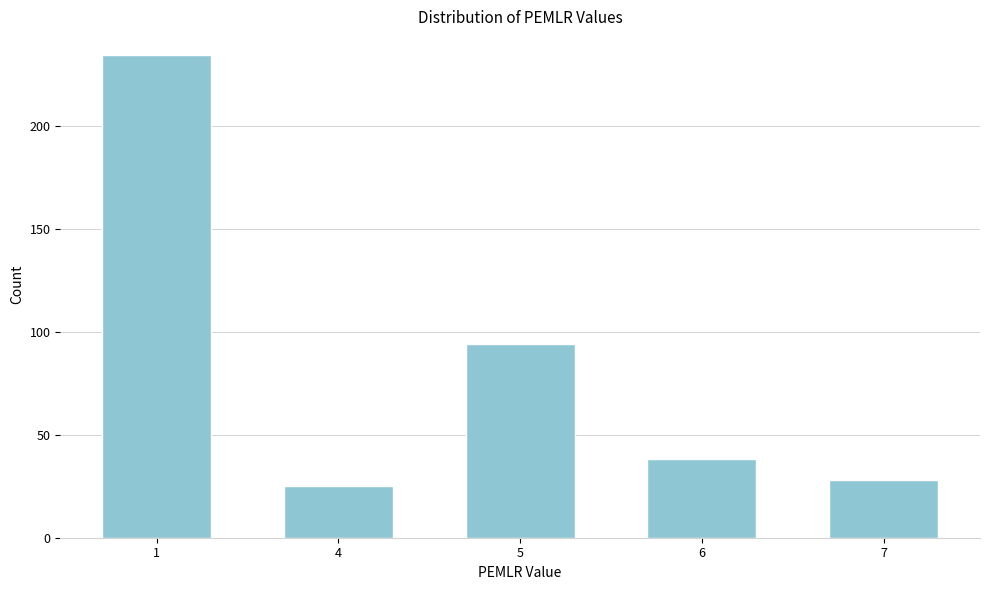

Reading left to right, extract all data points from this chart.

234	25	94	38	28